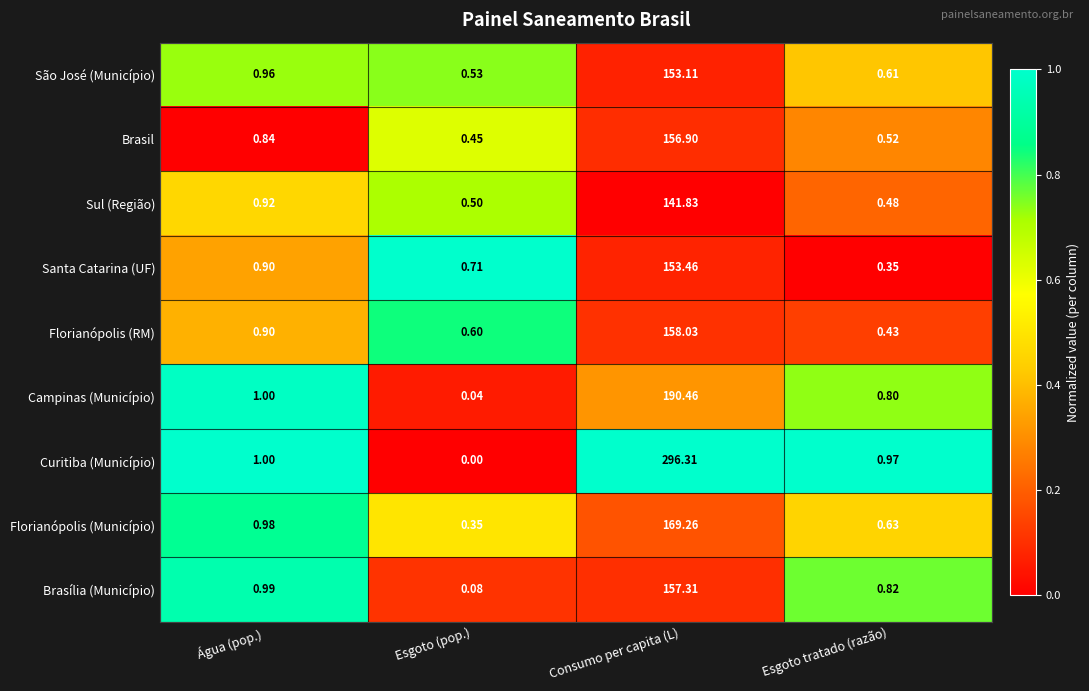

List the series in order of their peak value, highest first.

Curitiba (Município), Campinas (Município), Florianópolis (Município), Florianópolis (RM), Brasília (Município), Brasil, Santa Catarina (UF), São José (Município), Sul (Região)